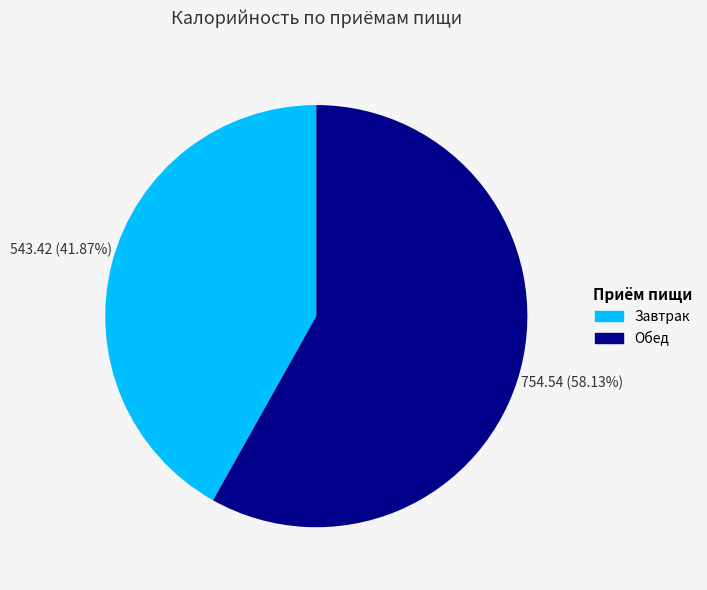

How many slices are in this pie chart?

2